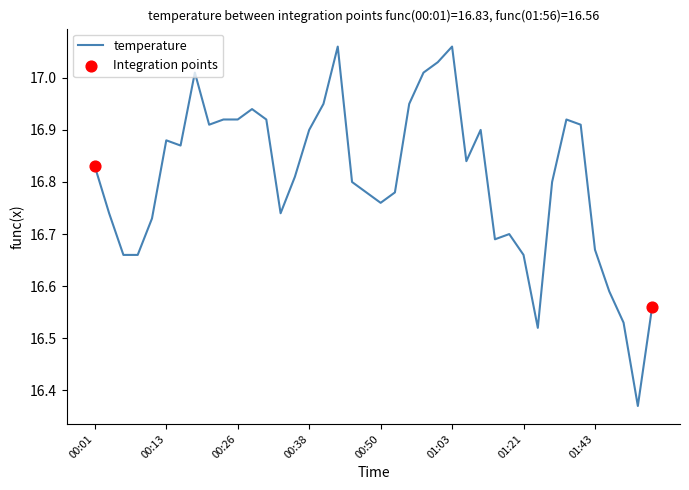

What is the difference between the maximum and minimum values?

0.7